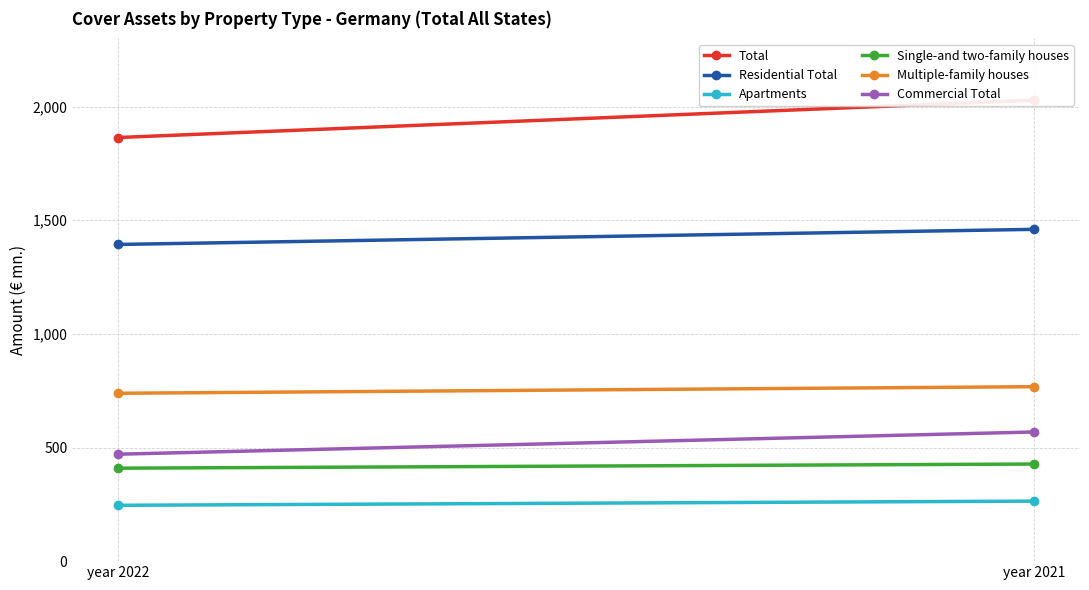

Rank the categories by Commercial Total value from highest to lowest.

year 2021, year 2022